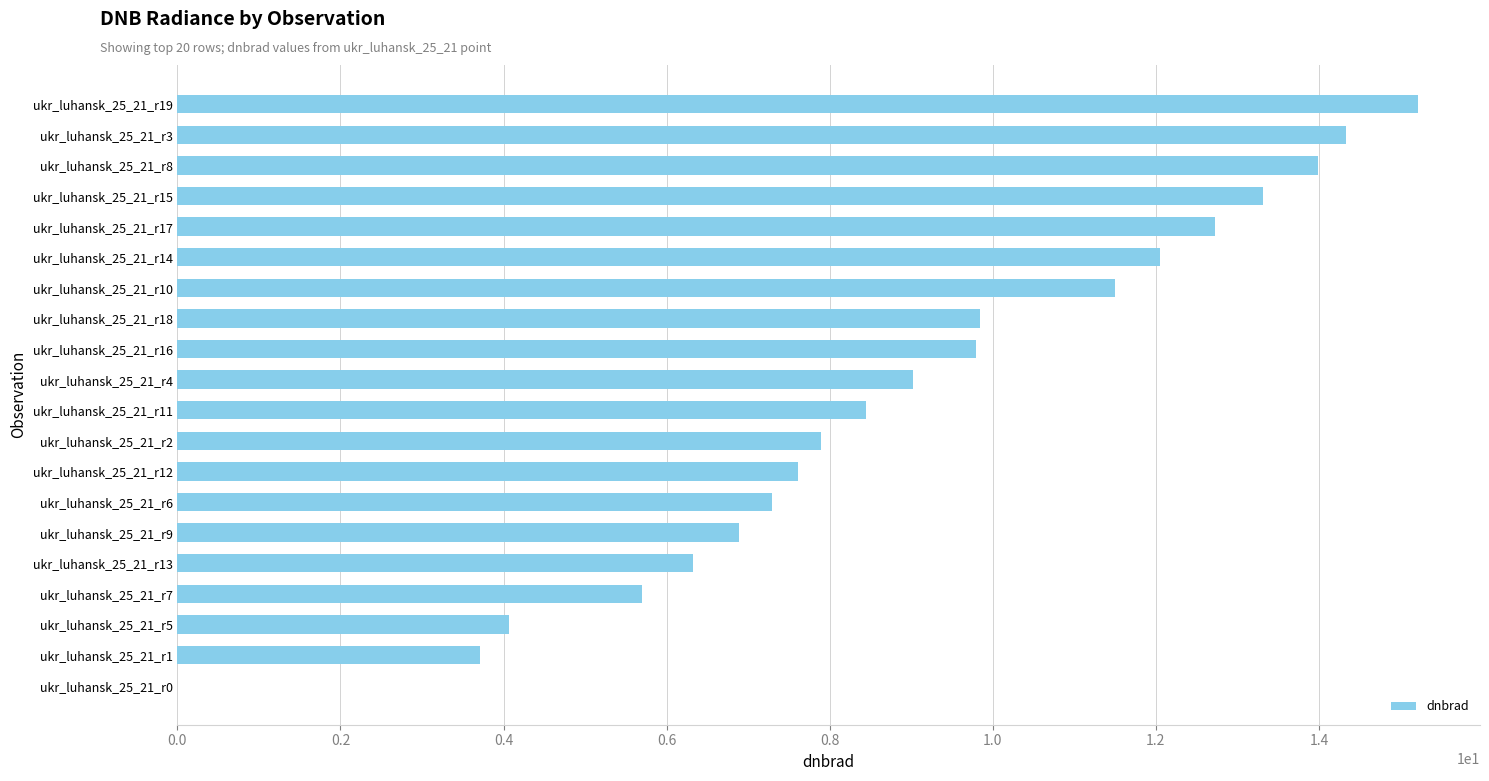

What is the sum of all values?

179.7